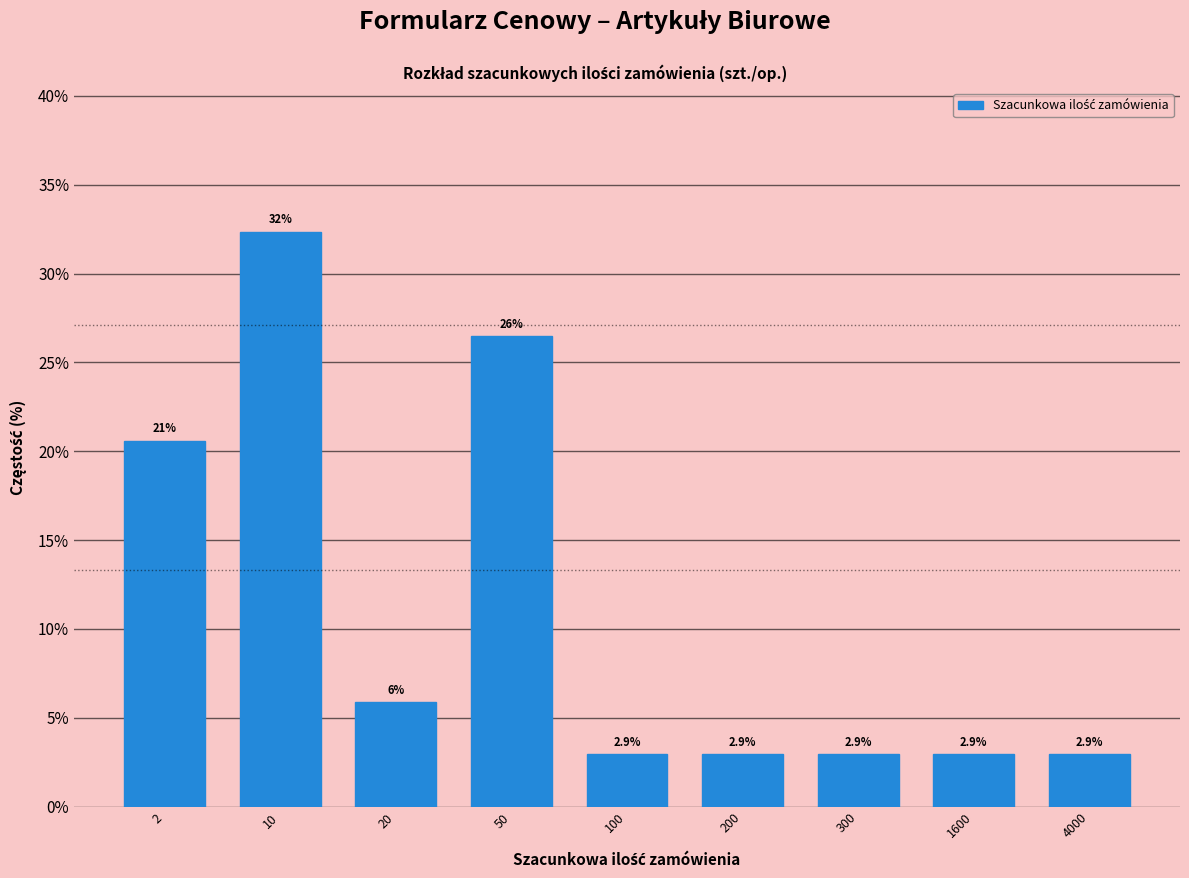

Reading left to right, what are all the values shown in this chart?

2=20.6	10=32.4	20=5.9	50=26.5	100=2.9	200=2.9	300=2.9	1600=2.9	4000=2.9